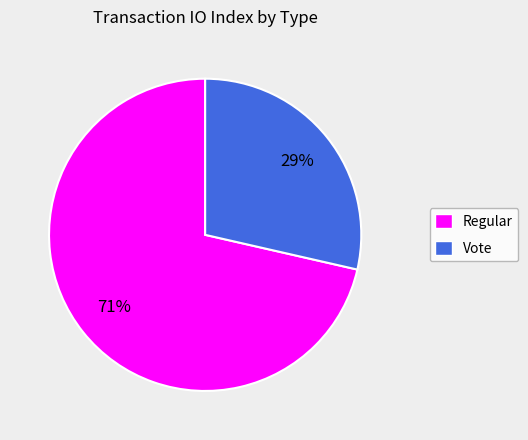

Which has a higher value, Regular or Vote?

Regular